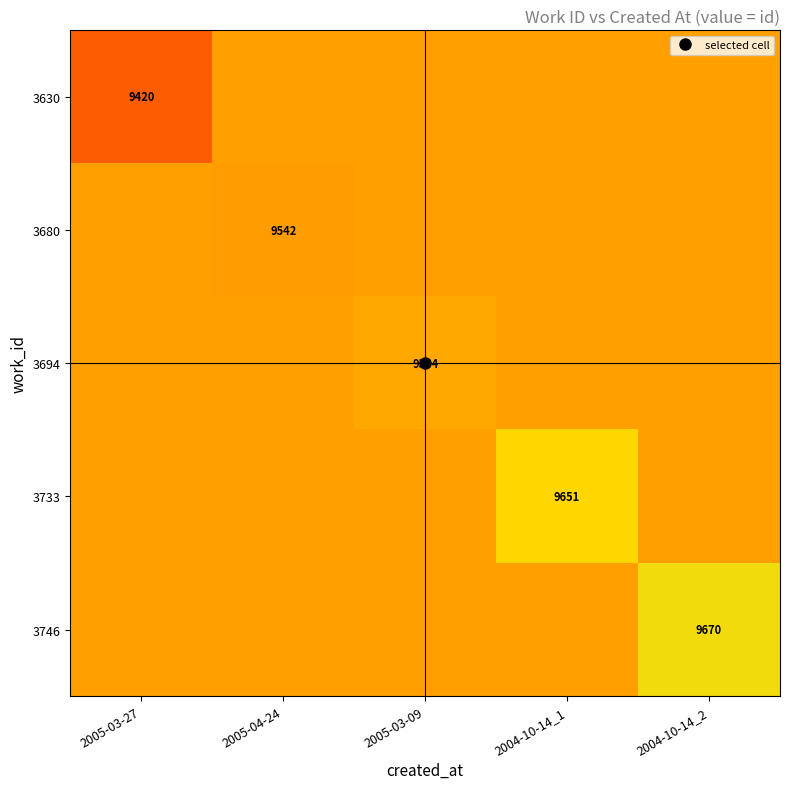

The 3733 series shows 9545 at 2005-04-24. True or false?

True